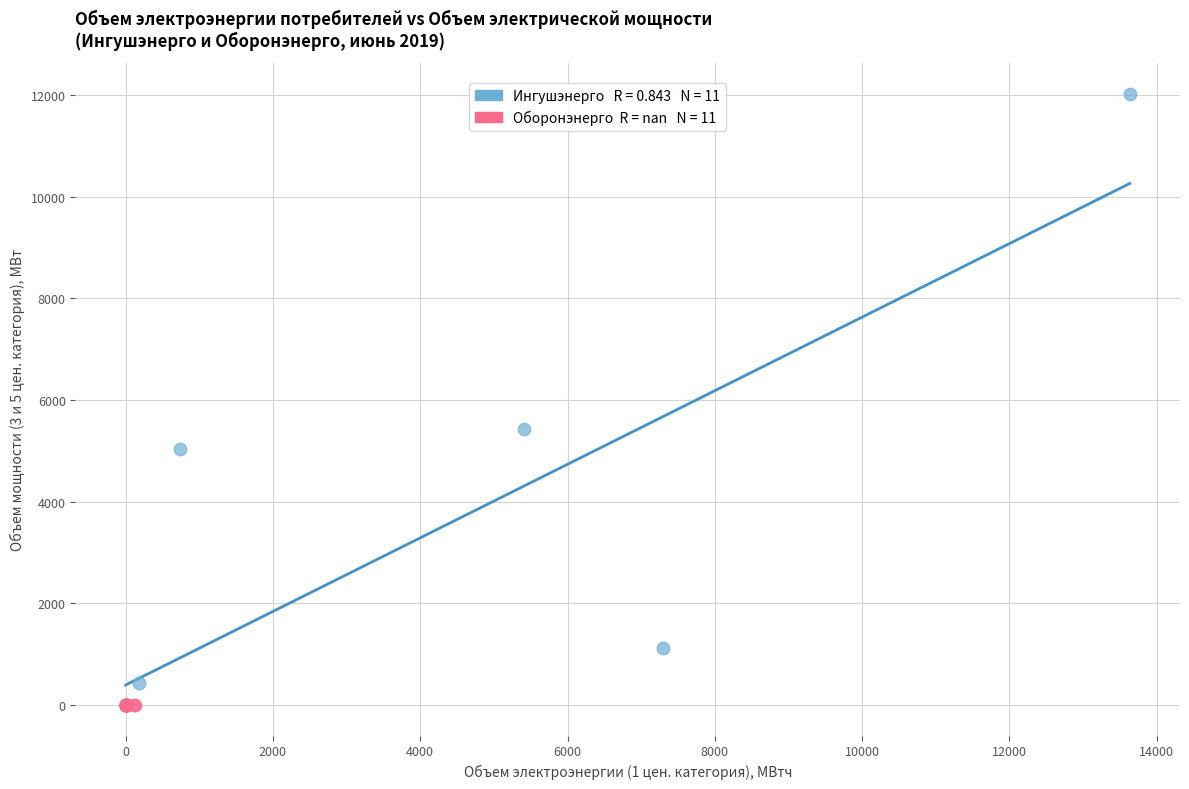

What are all the series names shown in the legend?

Ингушэнерго, Оборонэнерго